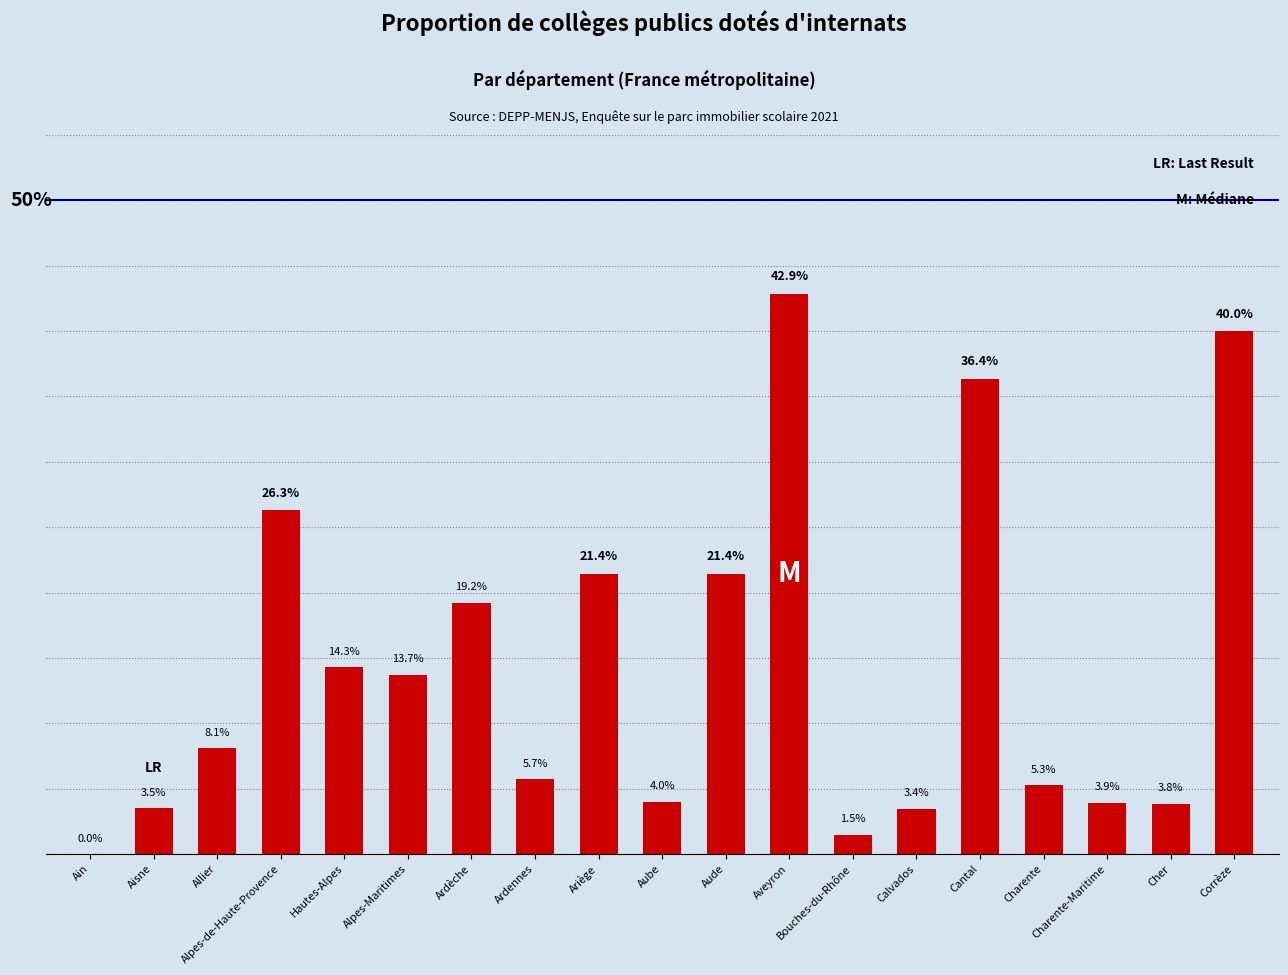

At which label does the data first exceed 8?

Allier